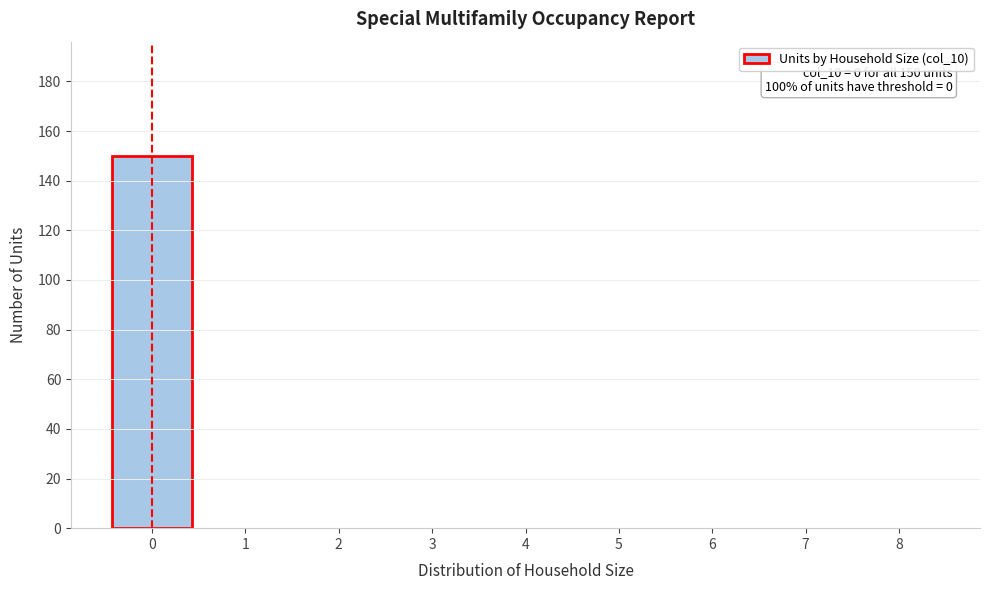

Reading left to right, extract all data points from this chart.

0=150	1=0	2=0	3=0	4=0	5=0	6=0	7=0	8=0